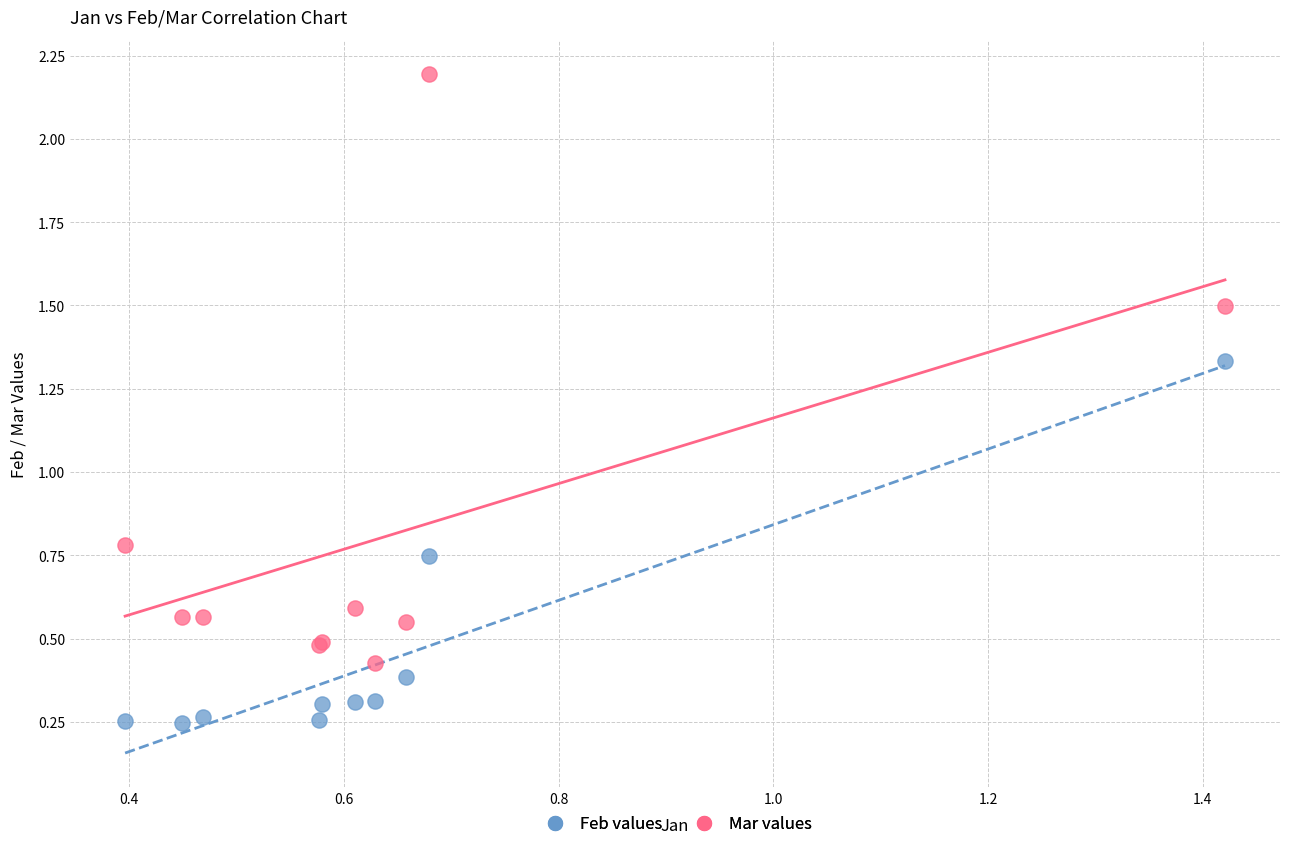

What is the X range (max minus min) for the scatter plot?

1.0